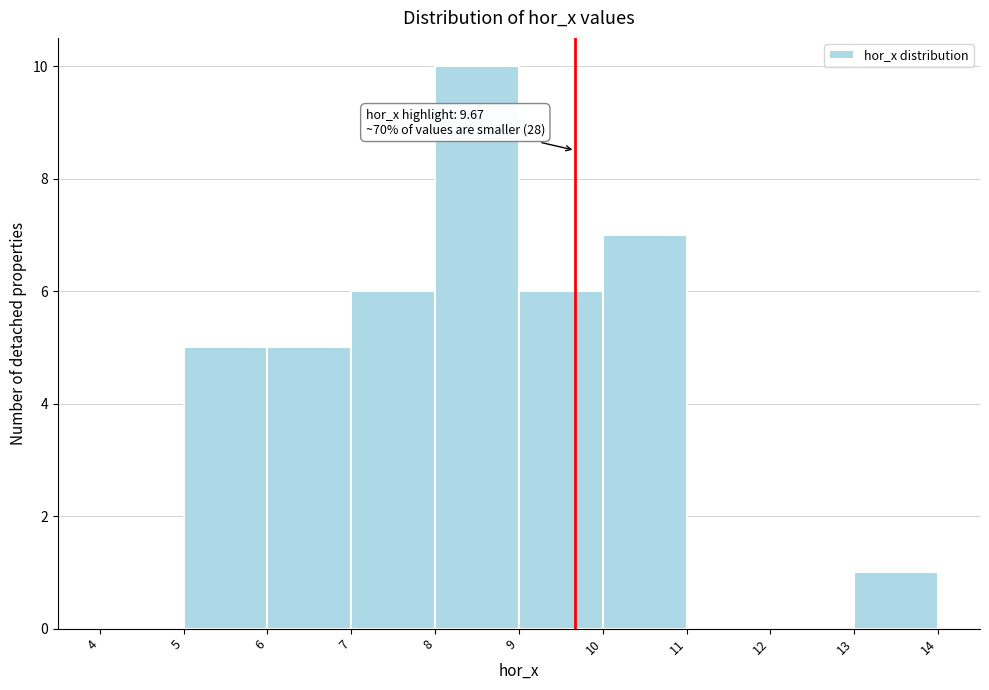

Over which range of the x-axis is the bar tallest?

8 to 9